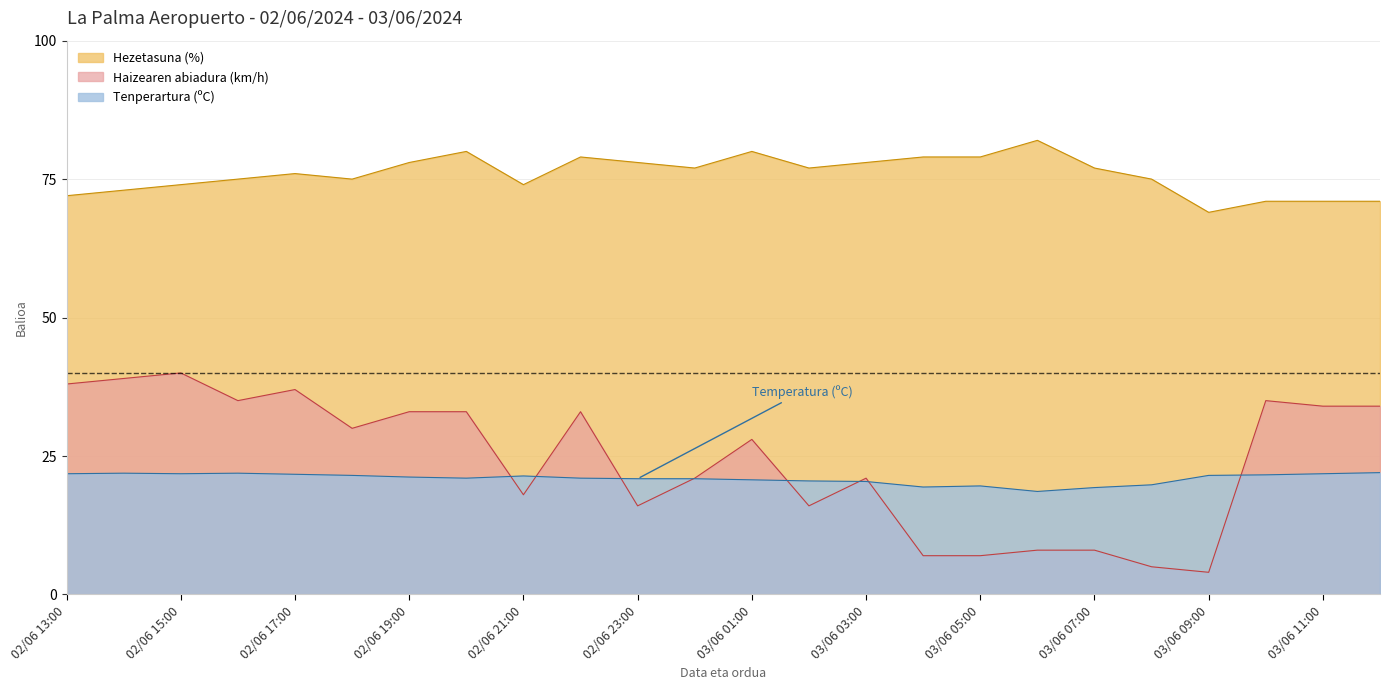

What value does the Haizearen abiadura (km/h) series have at 02/06 17:00?

37.0